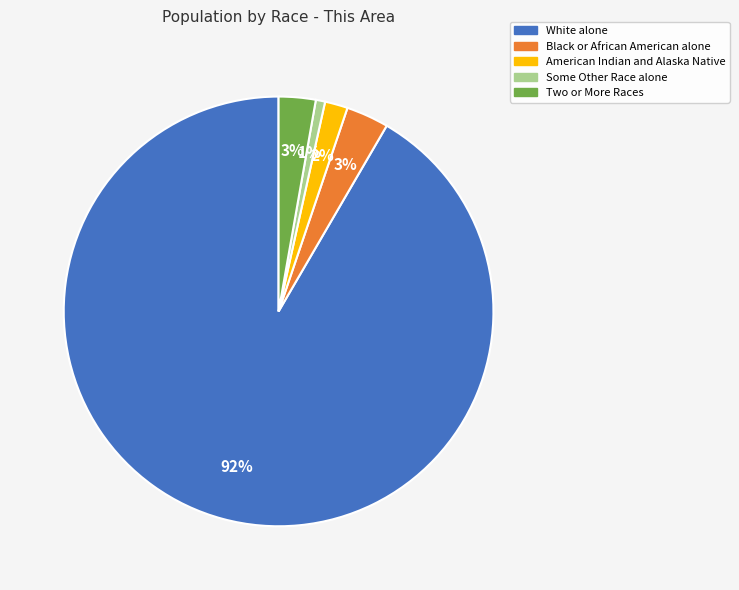

To the nearest percent, what is the average slice percentage?

20%